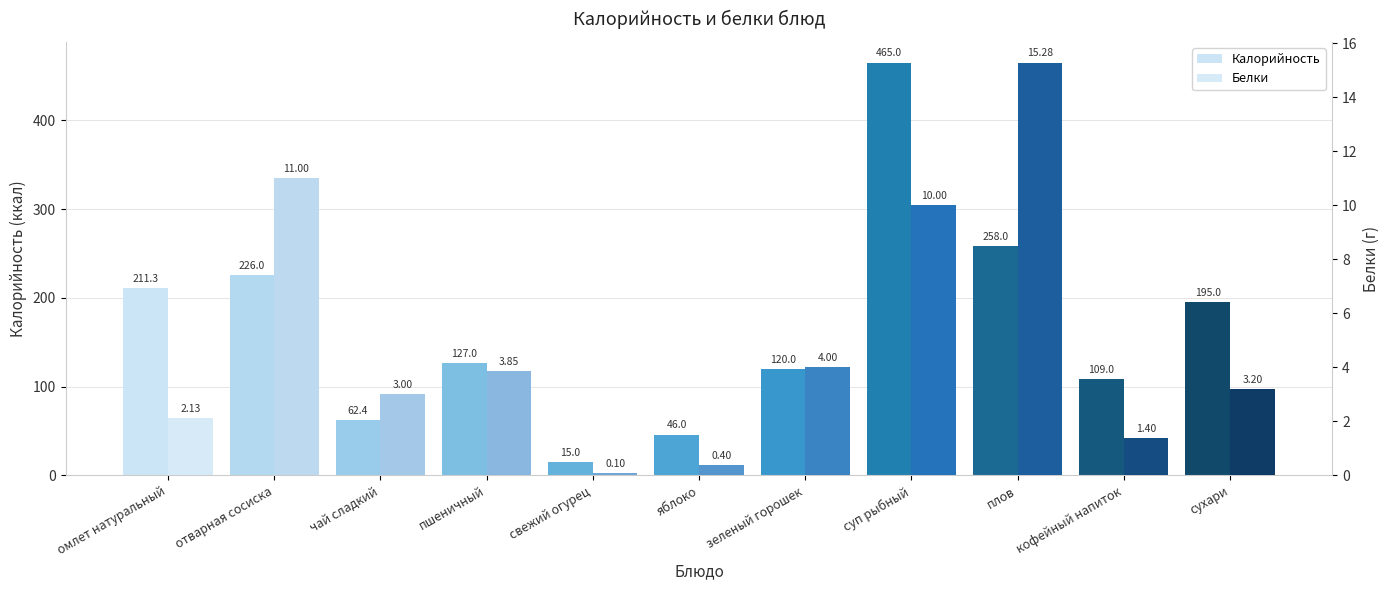

Which series has the largest total across all categories?

Калорийность